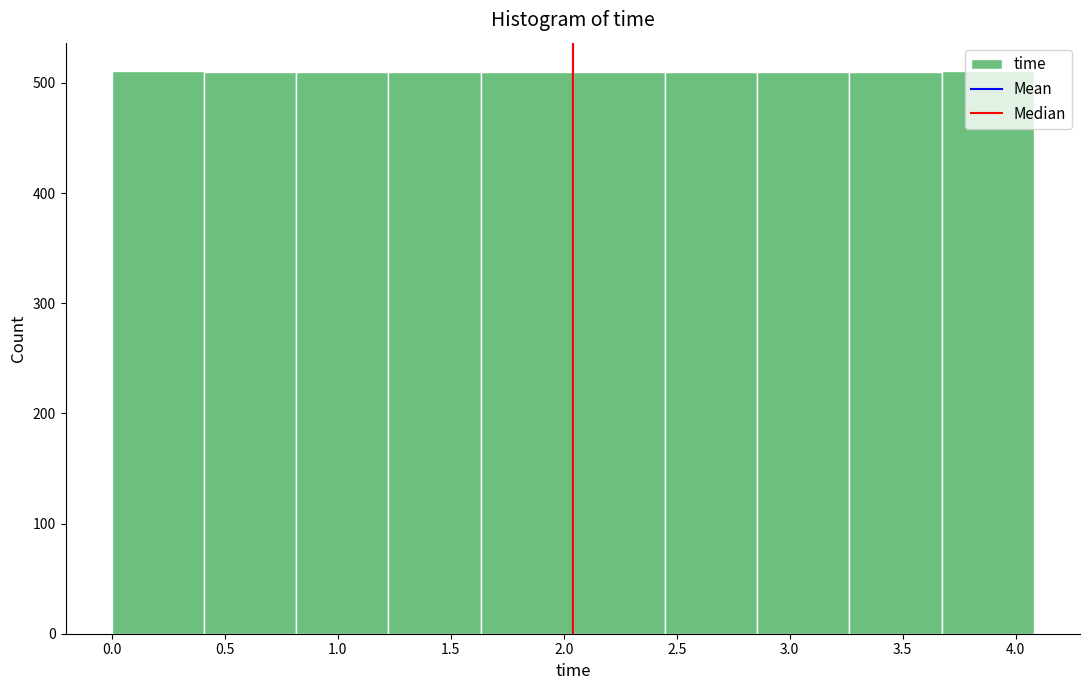

How tall is the bar that spans 2.85 to 3.25 on the x-axis? Neither the bar edges nor the heights are printed on the chart, so give them approximately, as read against the axes.

510